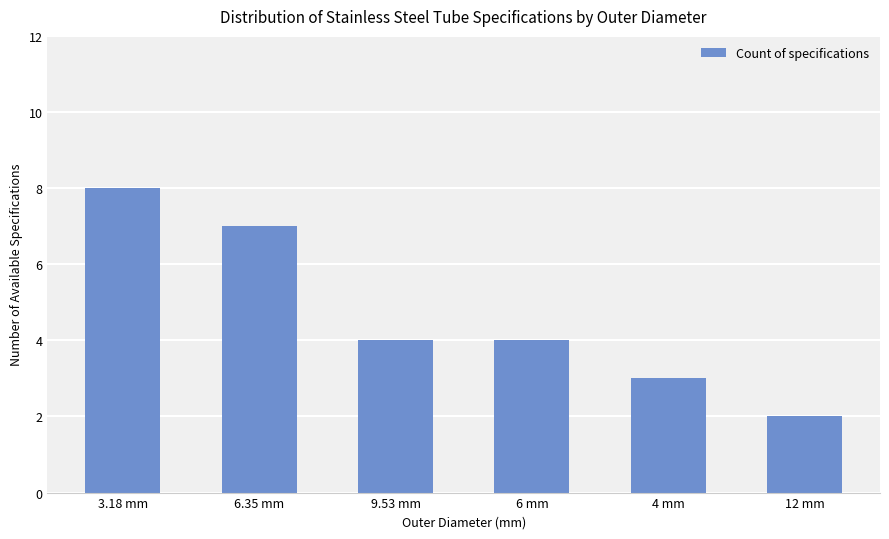

Are the bars horizontal?

No